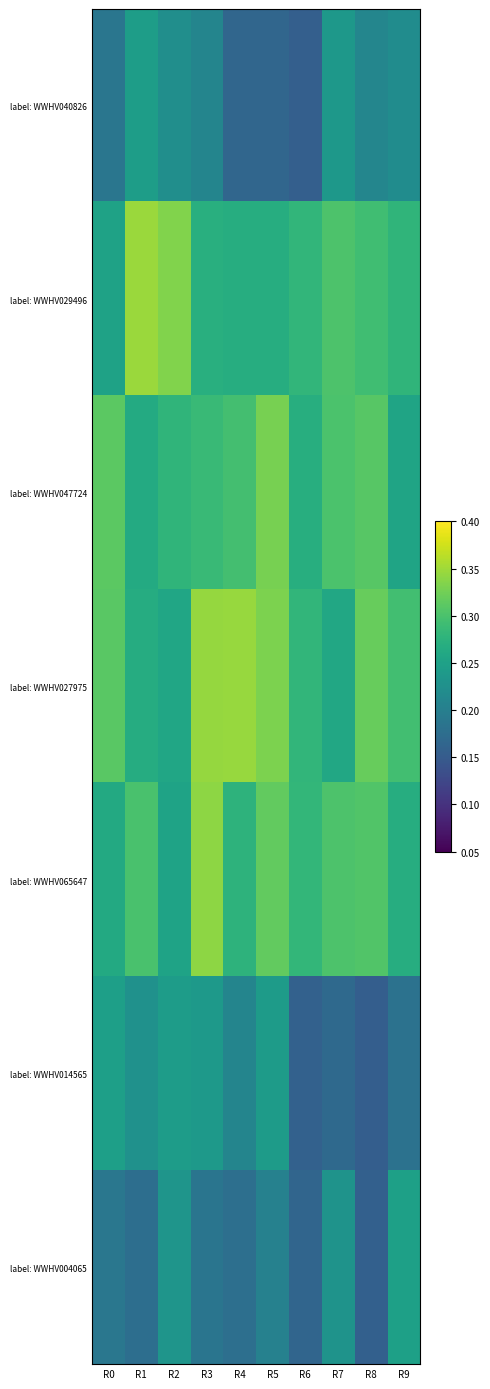

Reading left to right, transcribe all the data shown in this chart.

label: WWHV040826: R0=0.2	R1=0.2	R2=0.2	R3=0.2	R4=0.2	R5=0.2	R6=0.2	R7=0.2	R8=0.2	R9=0.2
label: WWHV029496: R0=0.3	R1=0.3	R2=0.3	R3=0.3	R4=0.3	R5=0.3	R6=0.3	R7=0.3	R8=0.3	R9=0.3
label: WWHV047724: R0=0.3	R1=0.3	R2=0.3	R3=0.3	R4=0.3	R5=0.3	R6=0.3	R7=0.3	R8=0.3	R9=0.3
label: WWHV027975: R0=0.3	R1=0.3	R2=0.3	R3=0.3	R4=0.3	R5=0.3	R6=0.3	R7=0.3	R8=0.3	R9=0.3
label: WWHV065647: R0=0.3	R1=0.3	R2=0.3	R3=0.3	R4=0.3	R5=0.3	R6=0.3	R7=0.3	R8=0.3	R9=0.3
label: WWHV014565: R0=0.2	R1=0.2	R2=0.2	R3=0.2	R4=0.2	R5=0.2	R6=0.2	R7=0.2	R8=0.2	R9=0.2
label: WWHV004065: R0=0.2	R1=0.2	R2=0.2	R3=0.2	R4=0.2	R5=0.2	R6=0.2	R7=0.2	R8=0.2	R9=0.2